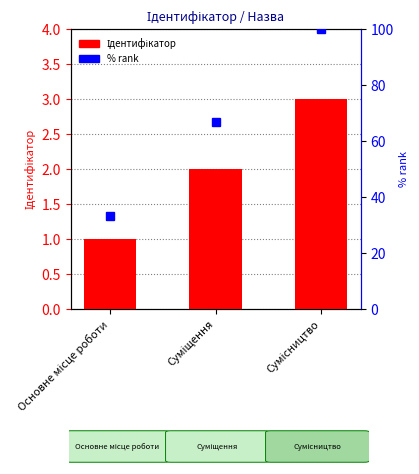

Rank the categories by value from lowest to highest.

Основне місце роботи, Суміщення, Сумісництво